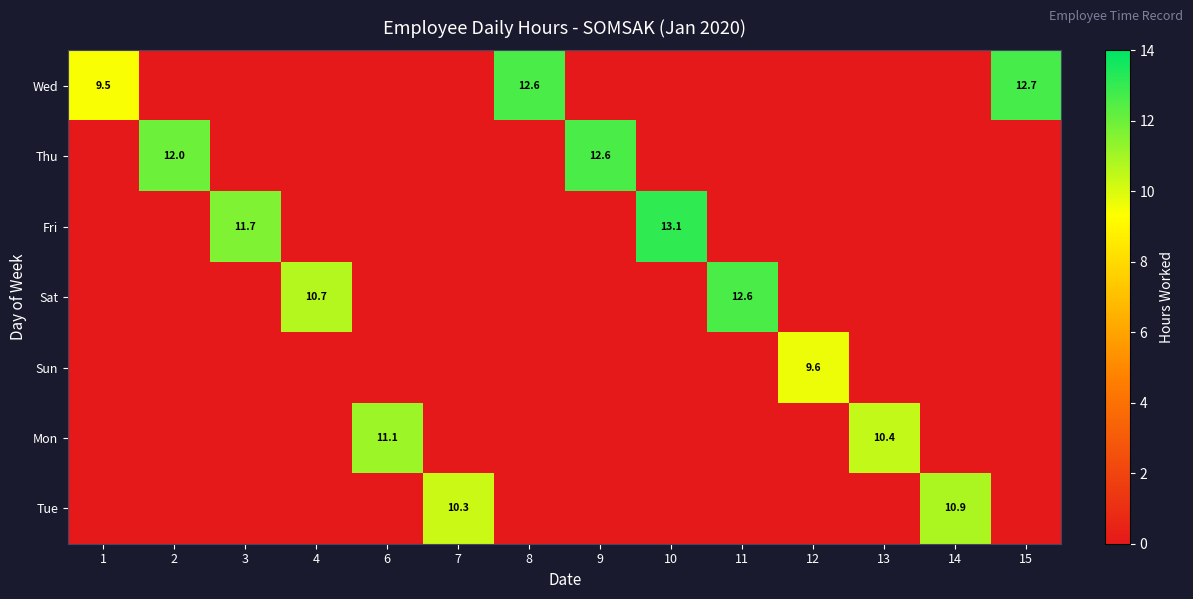

Is it true that Wed equals 12.7 at 15?

True